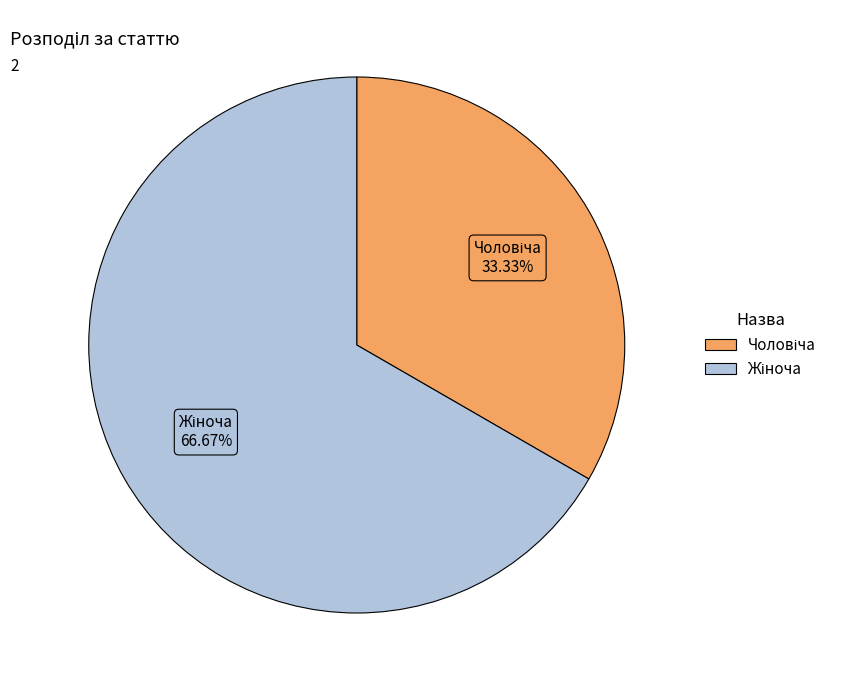

Is there any slice that represents more than half of the pie?

Yes